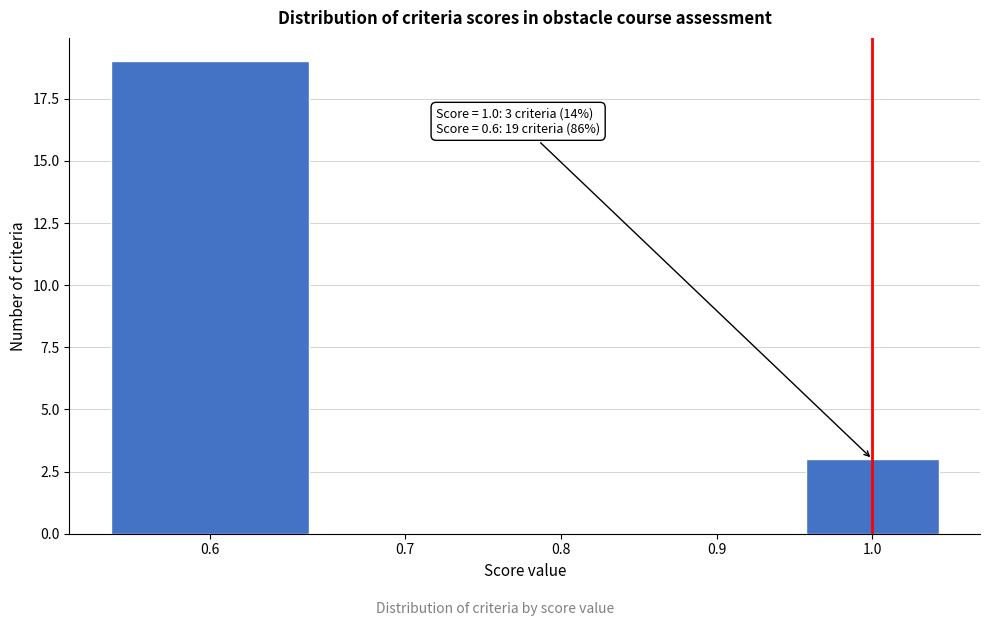

Reading left to right, what are all the values shown in this chart?

0.6=19	0.7=0	0.8=0	0.9=0	1.0=3